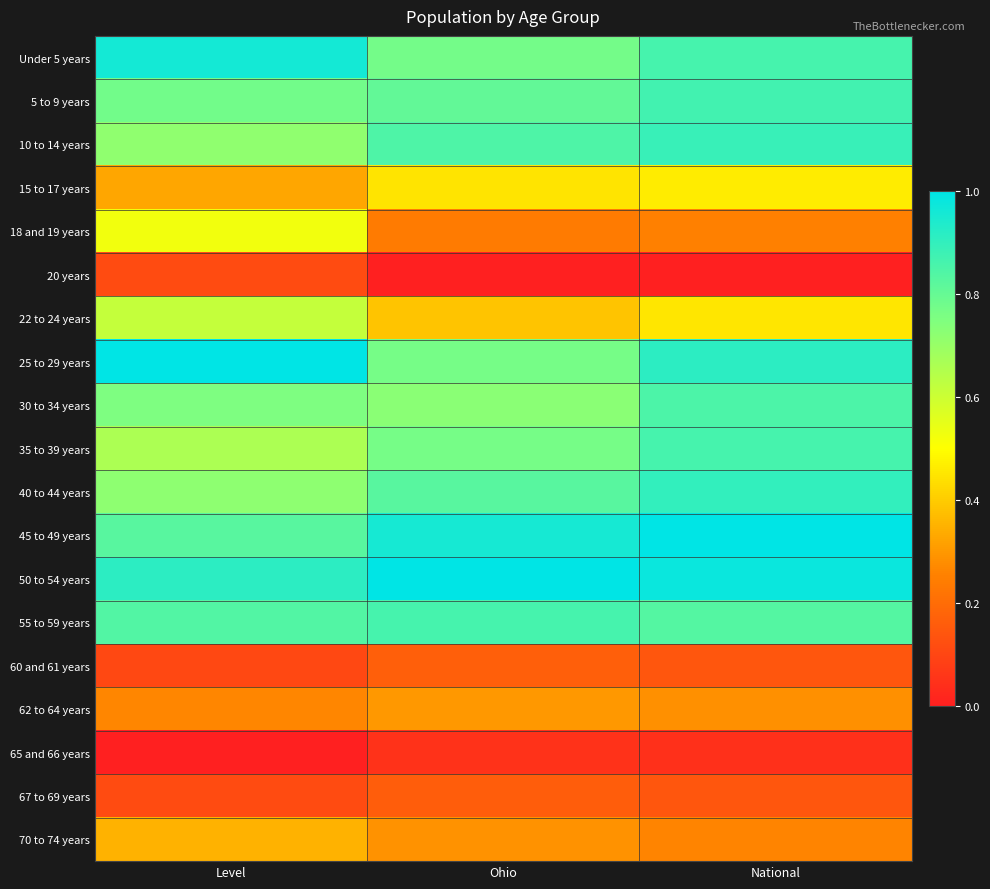

At how many categories does at least one series exceed 0?

3